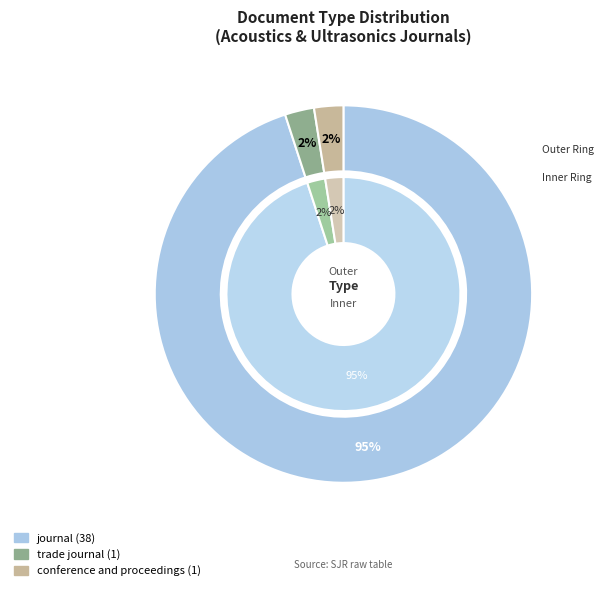

Count the number of slices in the pie.

3